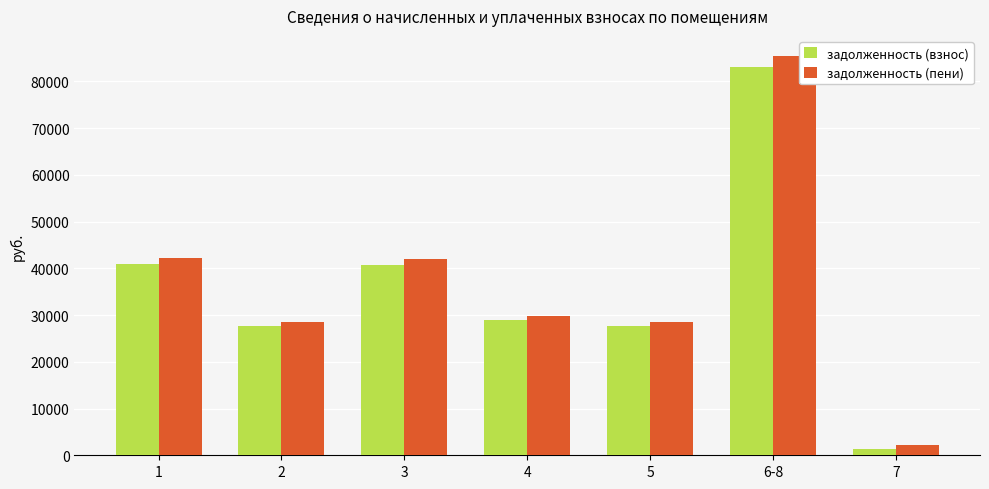

What is the difference between the maximum and minimum values in the задолженность (пени) series?

83244.1